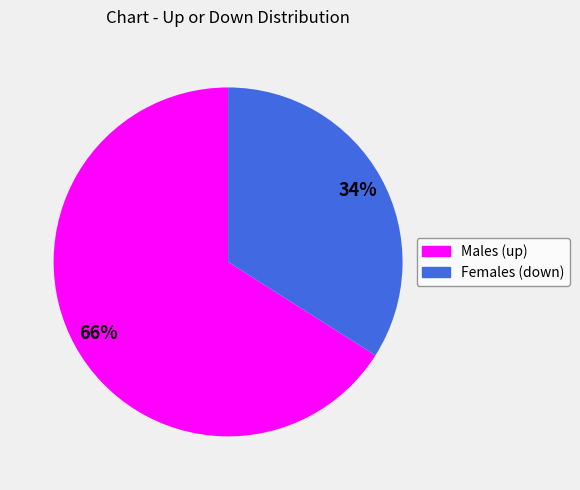

Combined, do Females (down) and Males (up) account for over 50%?

Yes